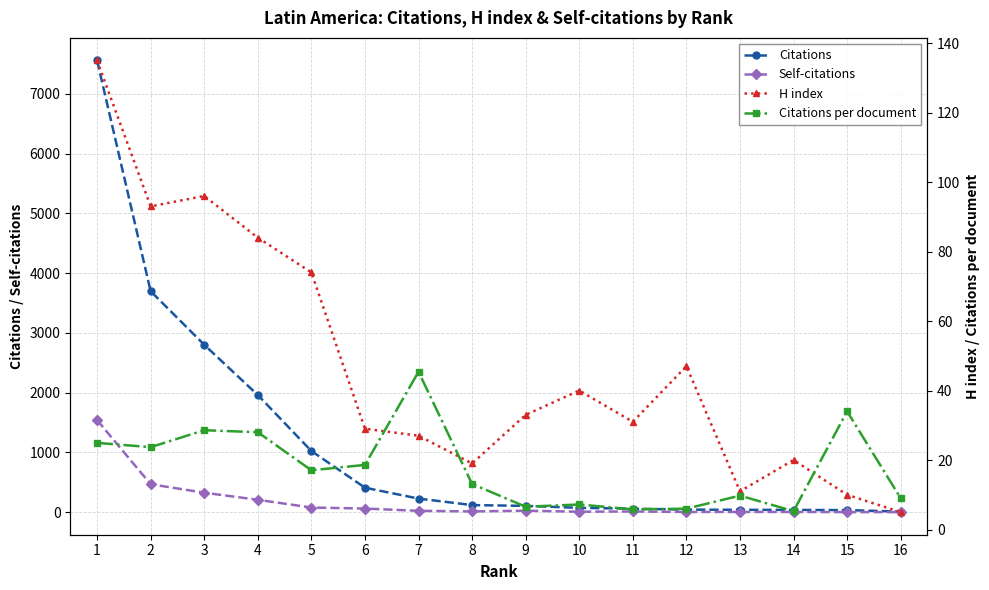

At how many categories does at least one series exceed 1889?

4